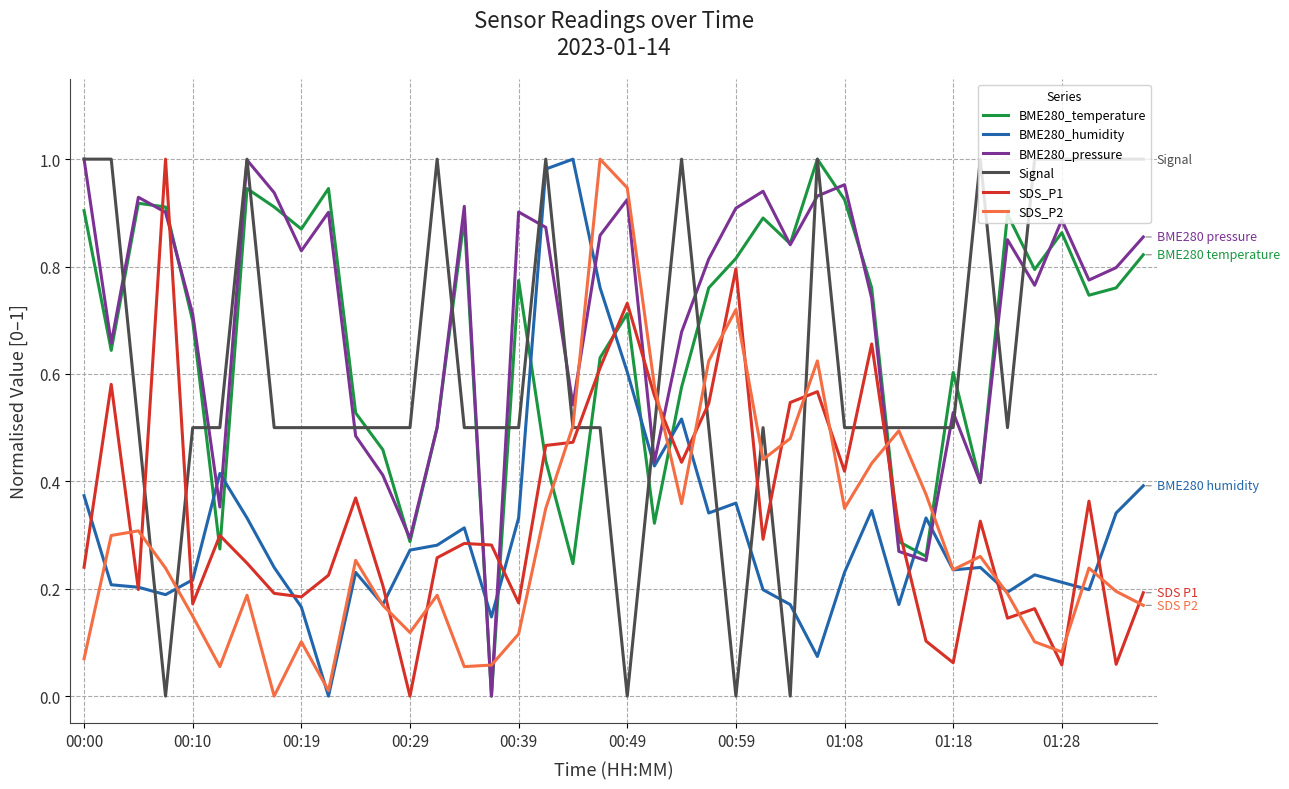

True or false: SDS_P1 and BME280_temperature cross at least once.

True